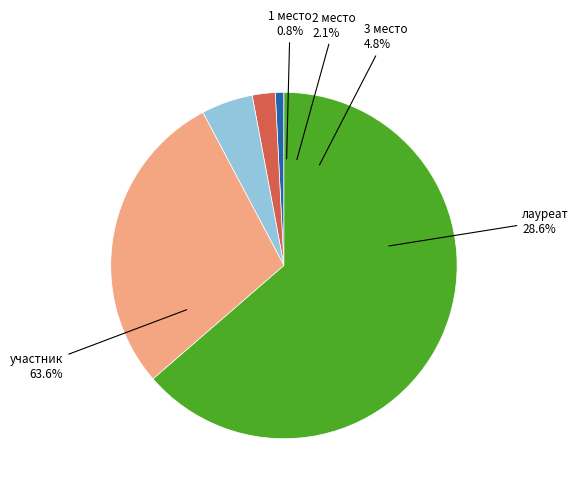

To the nearest percent, what percentage of the pie is участник?

64%